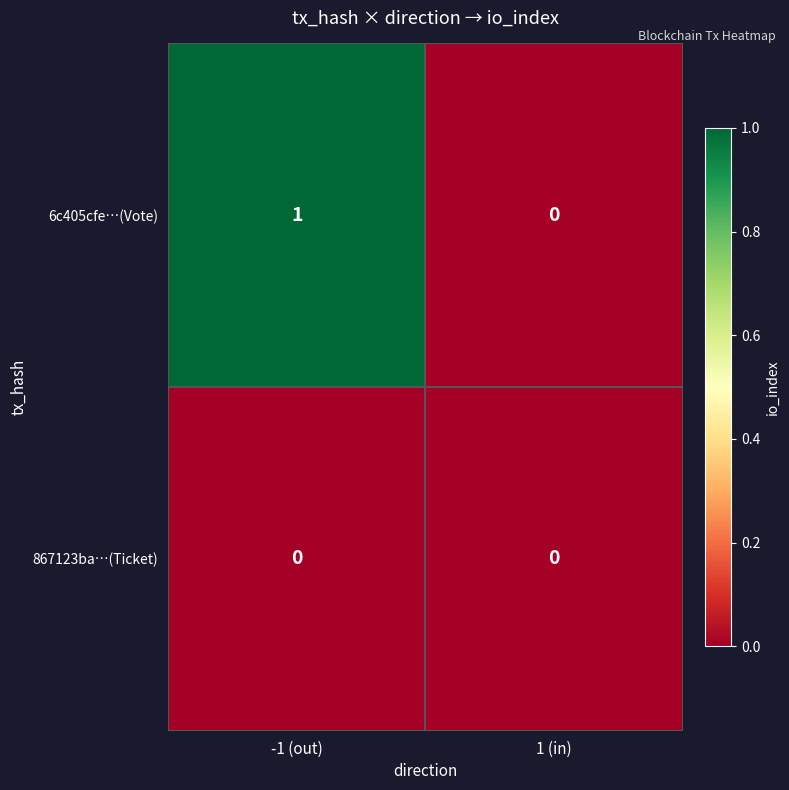

Reading left to right, what are all the values shown in this chart?

6c405cfe…(Vote): -1 (out)=1	1 (in)=0
867123ba…(Ticket): -1 (out)=0	1 (in)=0